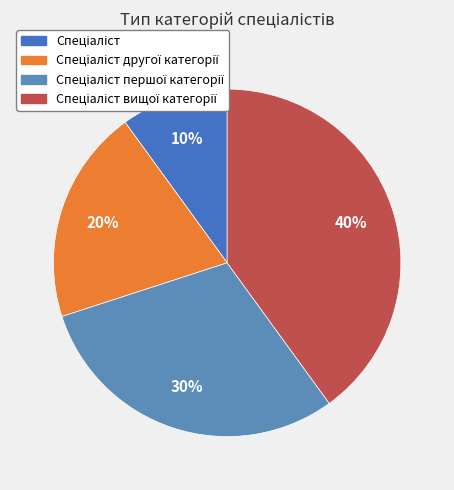

Rank the categories by value from highest to lowest.

Спеціаліст вищої категорії, Спеціаліст першої категорії, Спеціаліст другої категорії, Спеціаліст